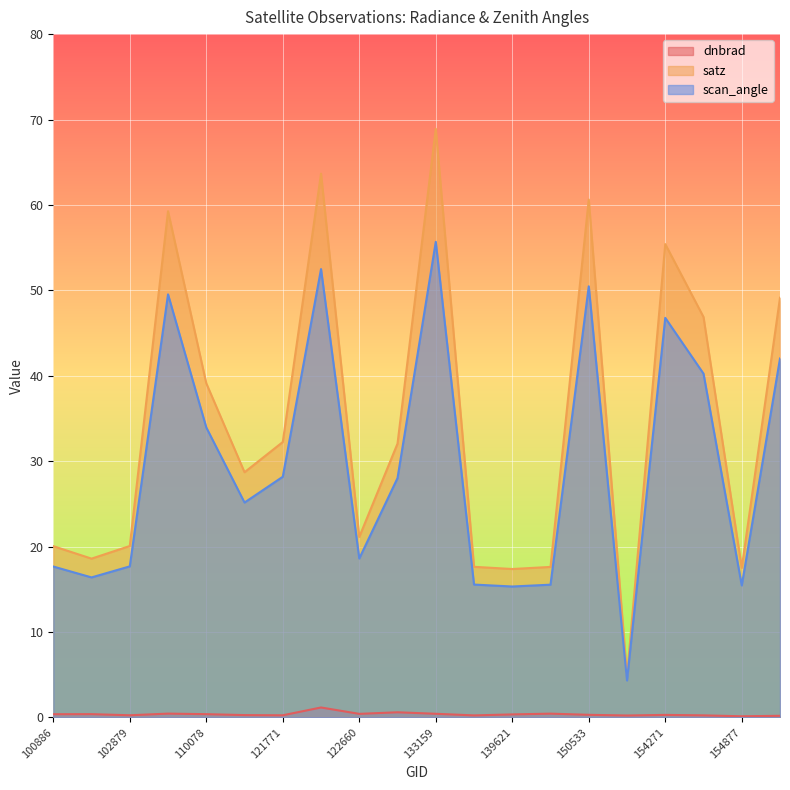

What are all the series names shown in the legend?

dnbrad, satz, scan_angle